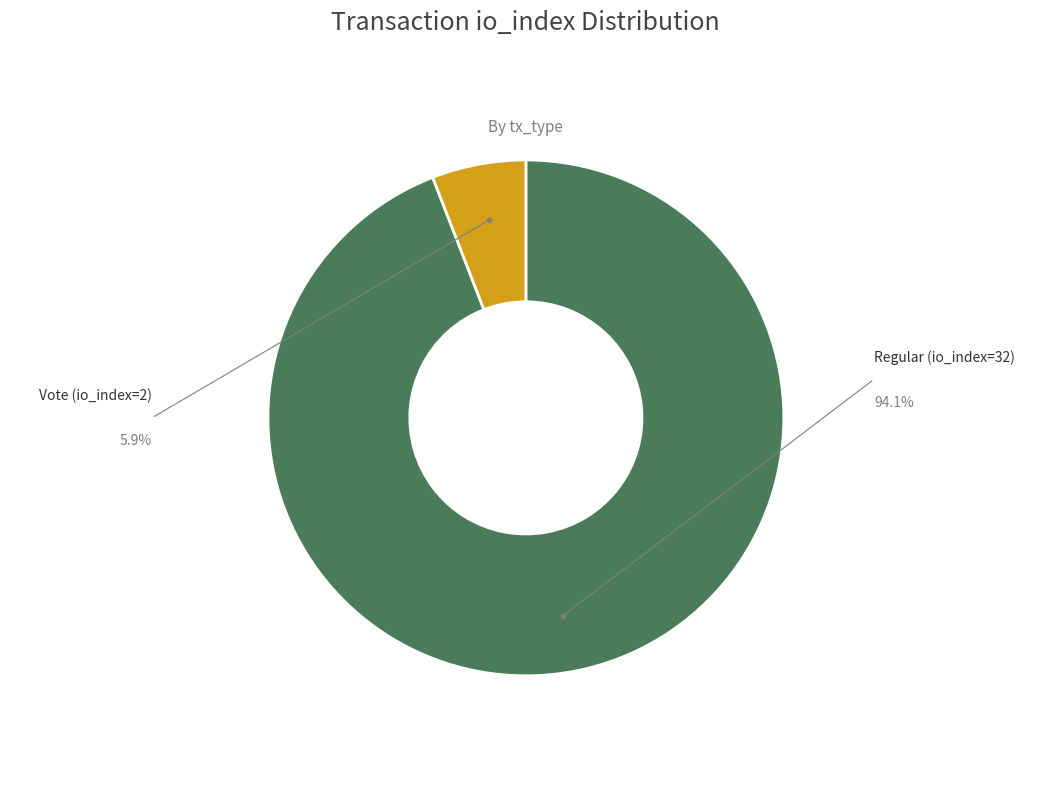

How many segments does this pie chart have?

2